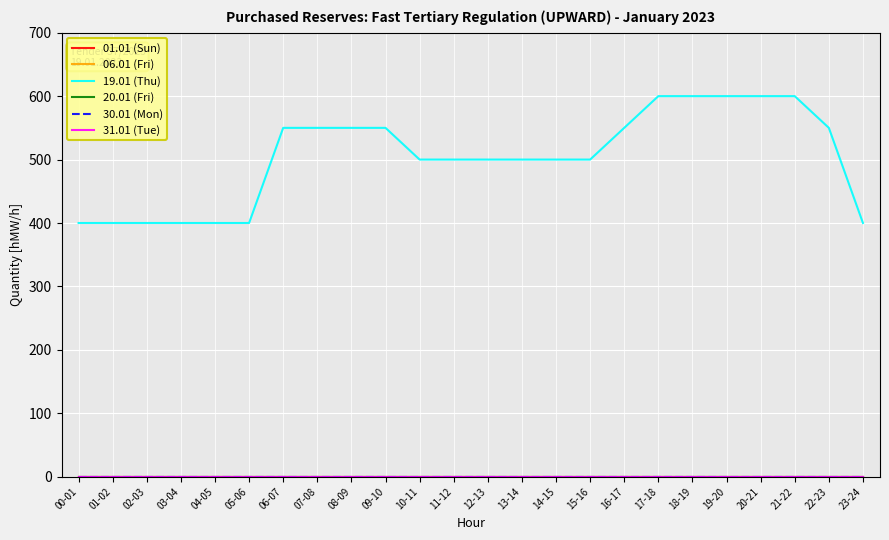

What is the difference between the maximum and second lowest values in the 19.01 (Thu) series?

200